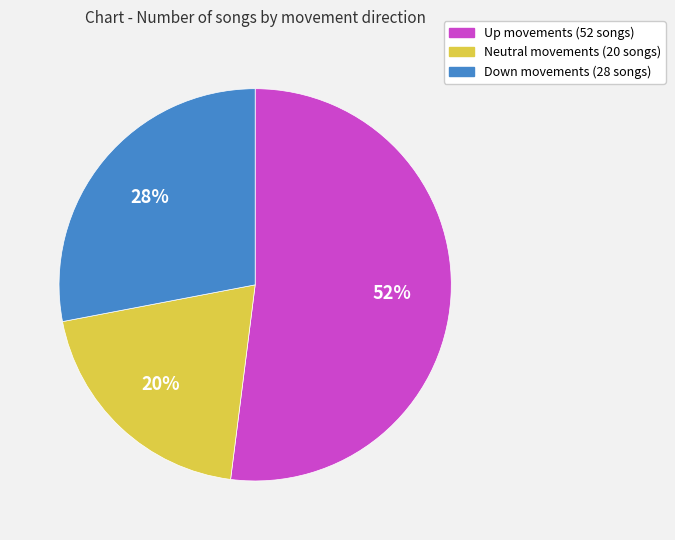

To the nearest percent, what is the average slice percentage?

33%